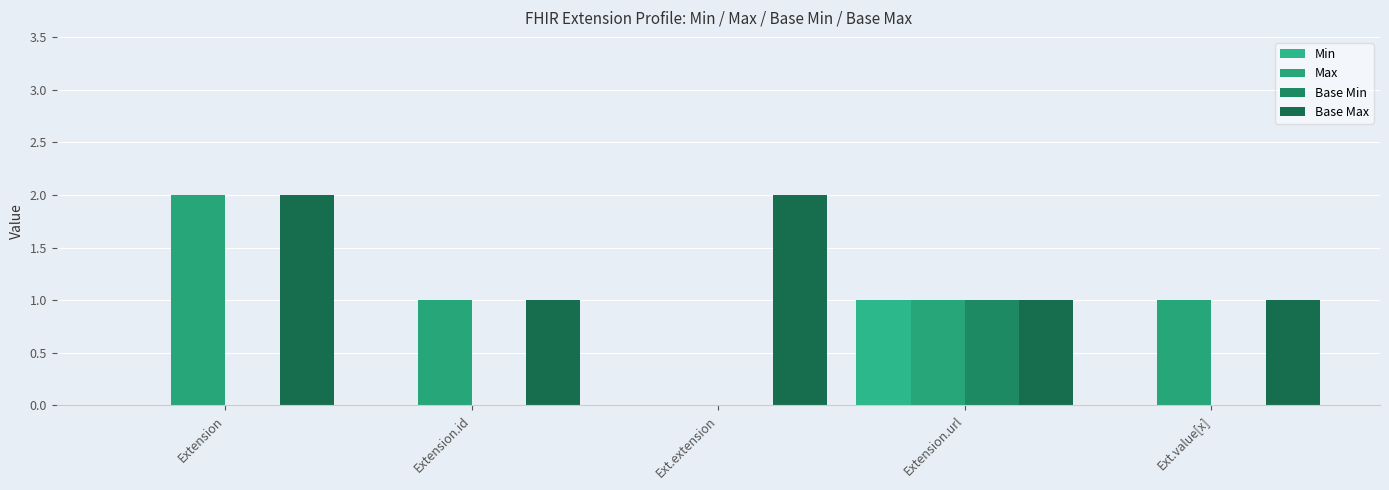

Rank the series at Extension.url from highest to lowest value.

Min, Max, Base Min, Base Max